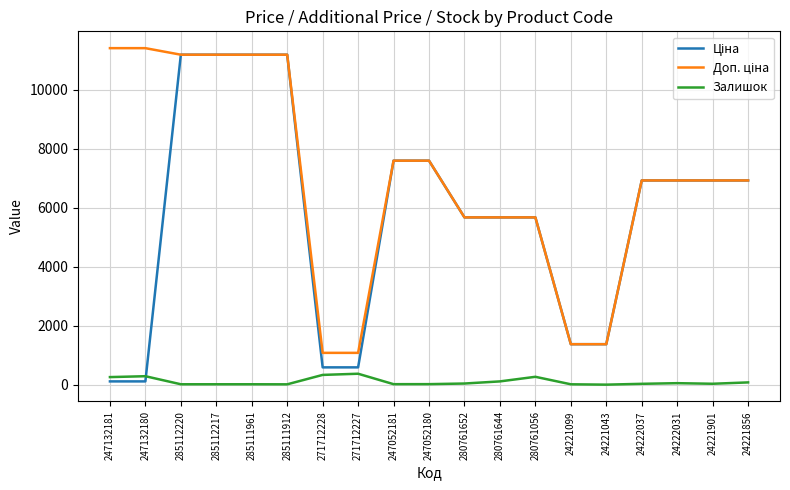

What is the maximum value for Залишок?

374.0